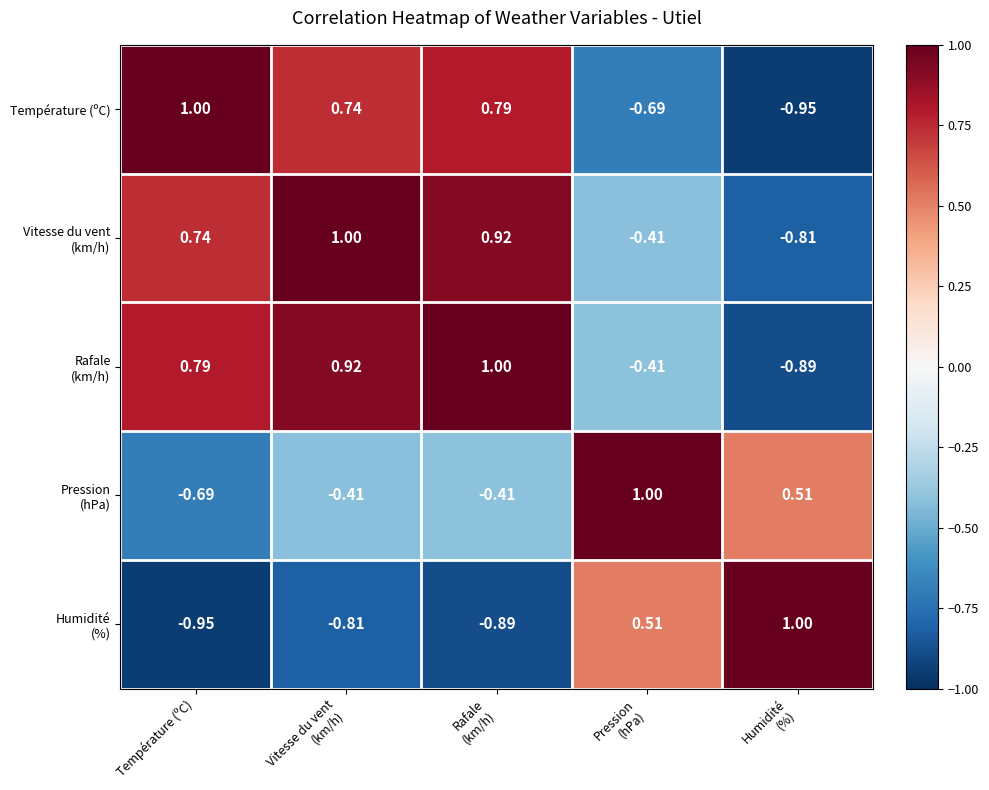

Which category has the highest value in the Température (ºC) series?

Température (ºC)